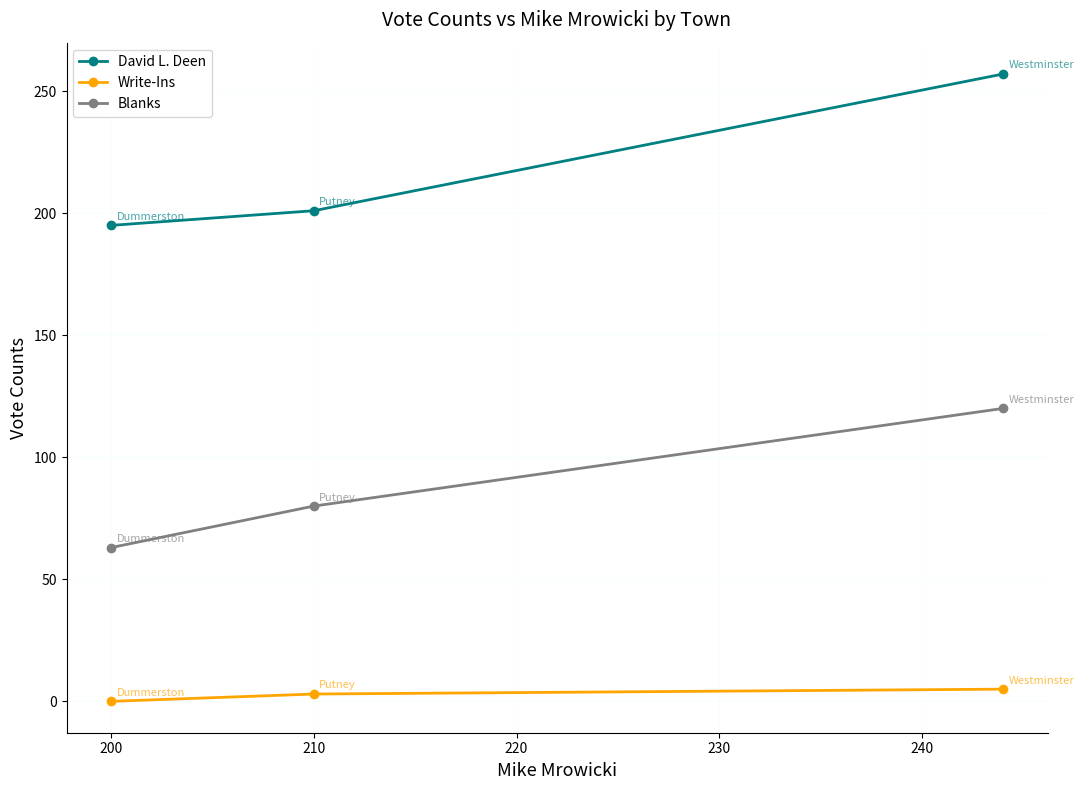

What is the greatest value displayed?

257